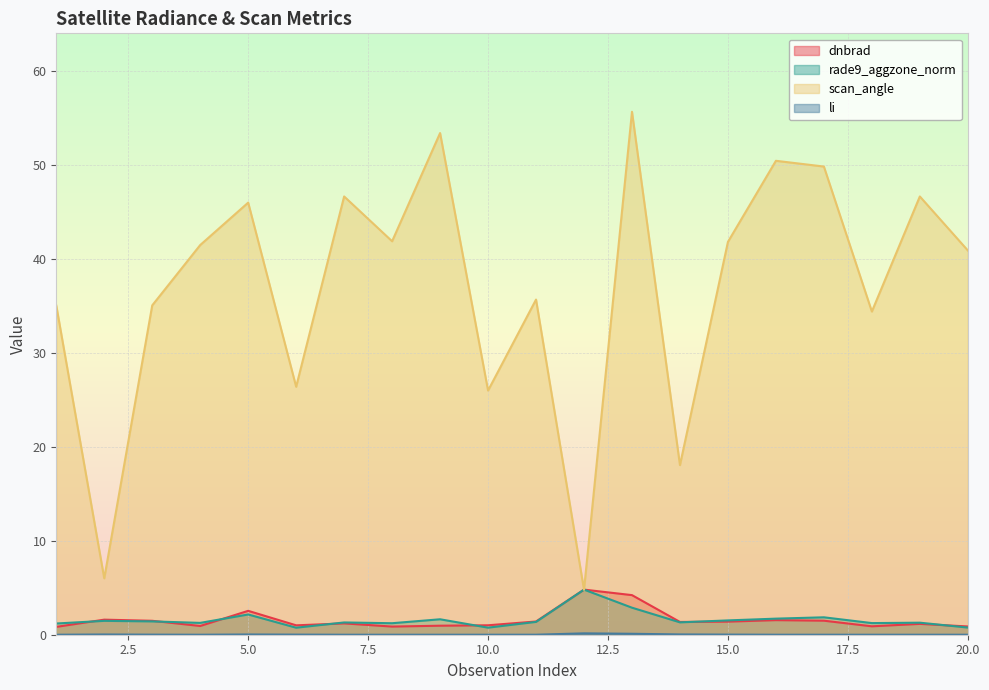

What is the value of the rade9_aggzone_norm point at the 2nd from the left?

1.5